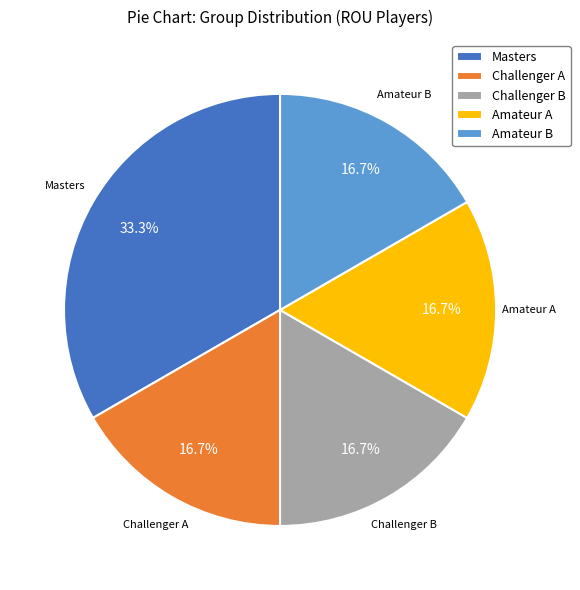

How many segments does this pie chart have?

5